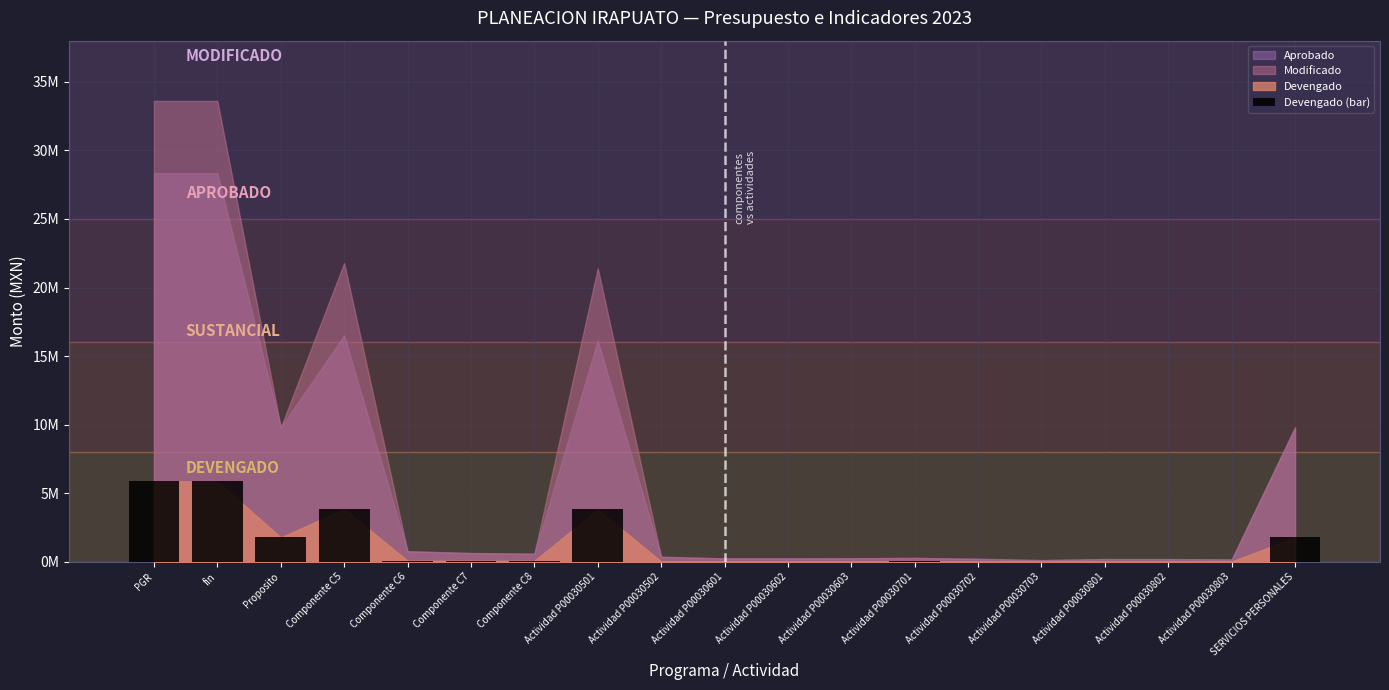

Are the bars horizontal?

No